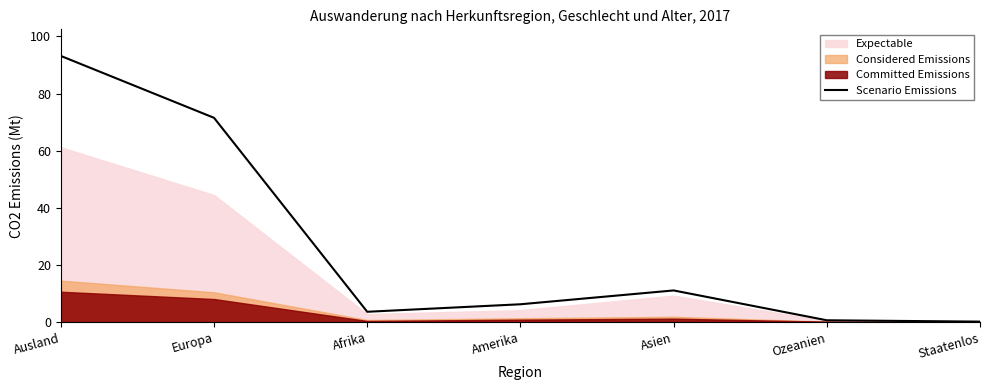

How many lines are shown in the chart?

1